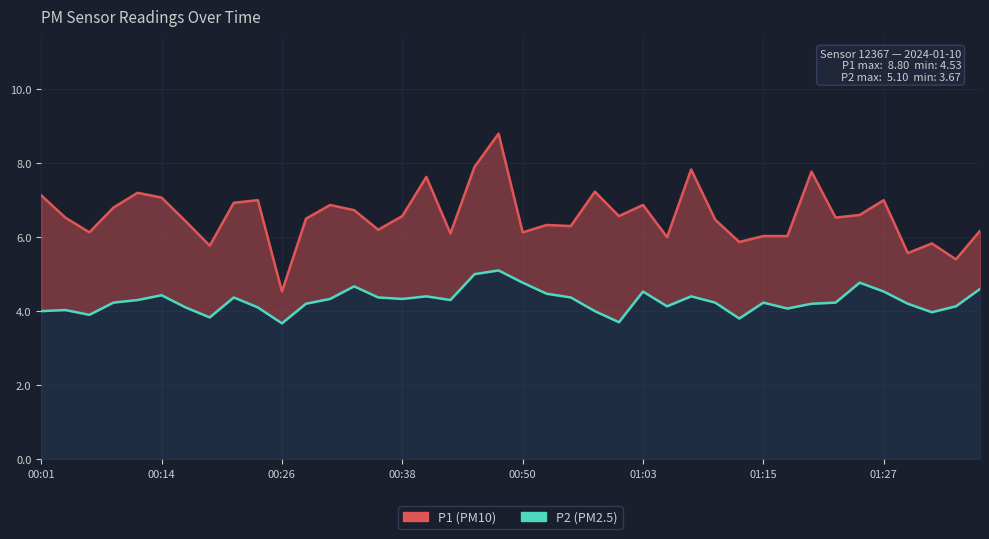

List the series in order of their overall mean, highest first.

P1, P2